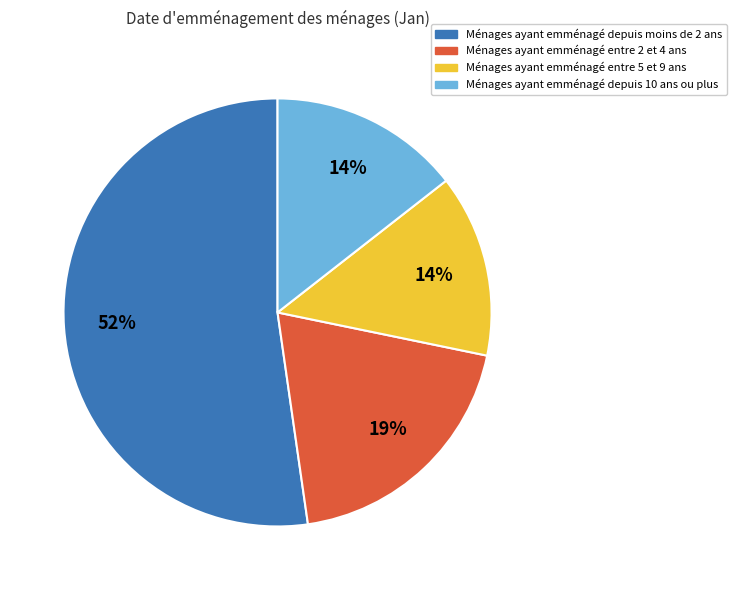

Is there any slice that represents more than half of the pie?

Yes